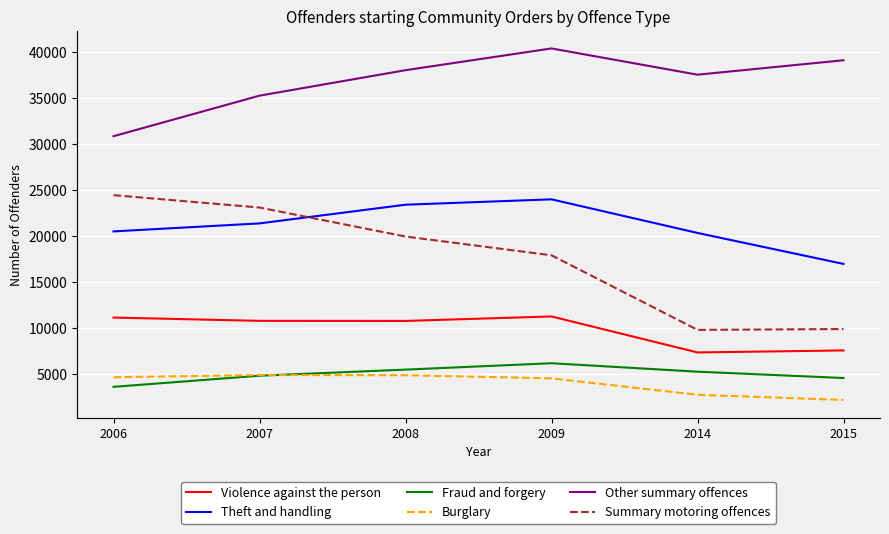

Is the value of Theft and handling at 2008 greater than the value of Burglary at 2008?

Yes